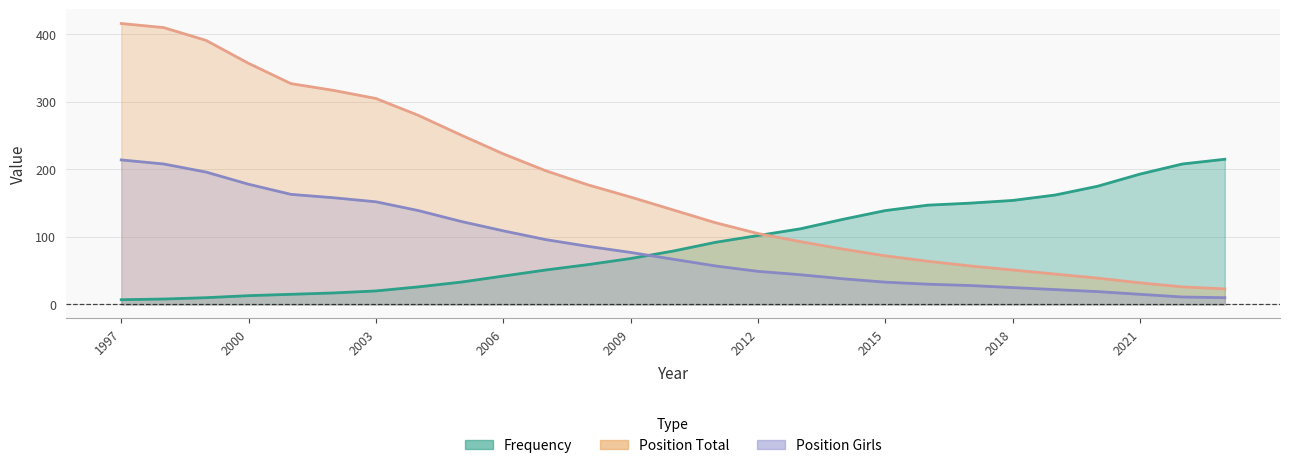

Count the number of categories in the chart.

27